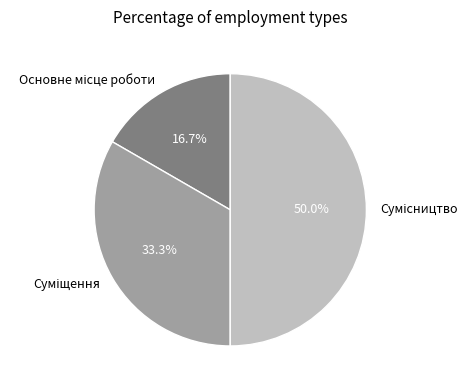

Count the number of slices in the pie.

3